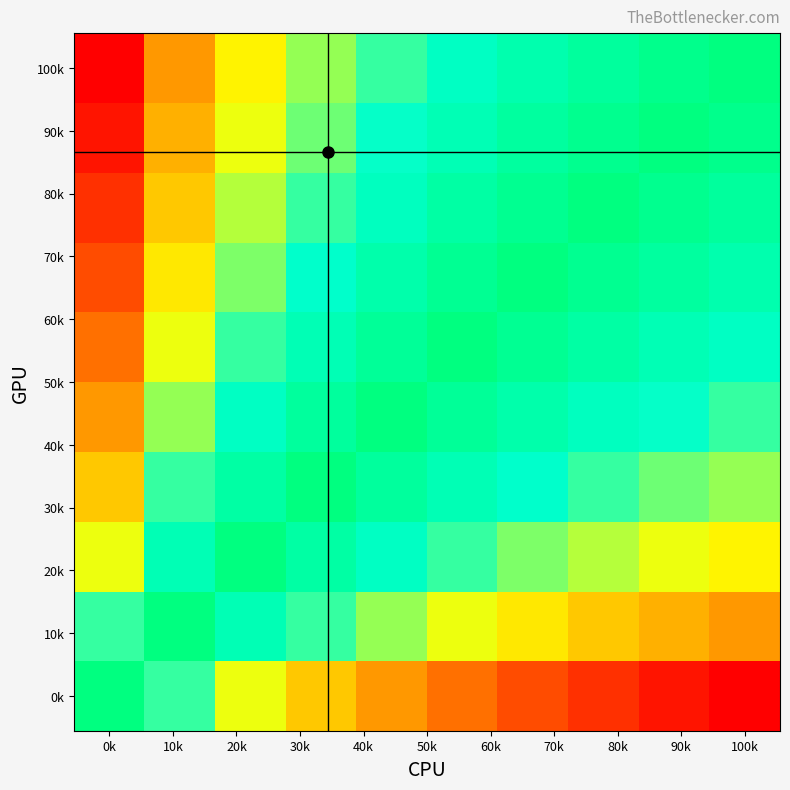

At which category is the sum across all series the highest?

100k